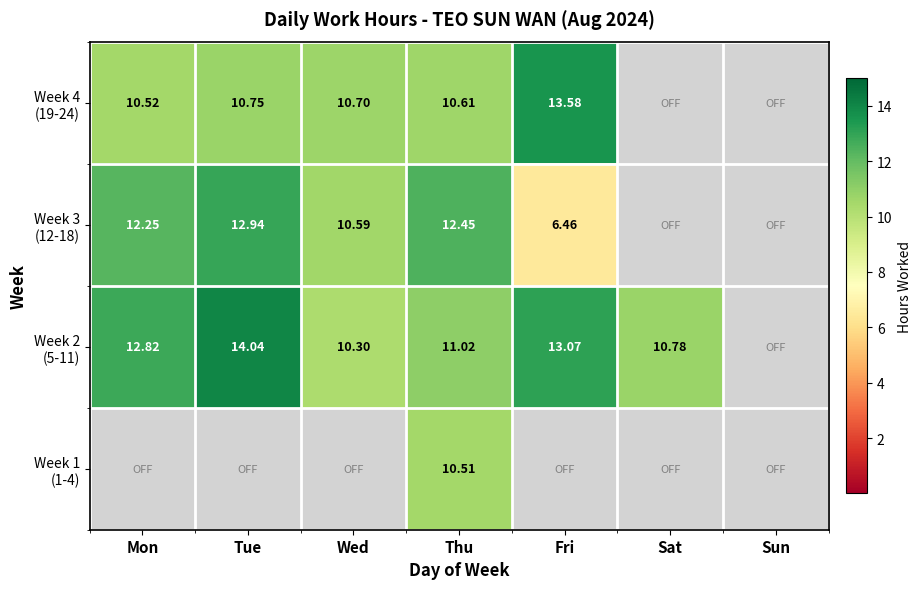

Which series has the largest total across all categories?

Week 2 (5-11)